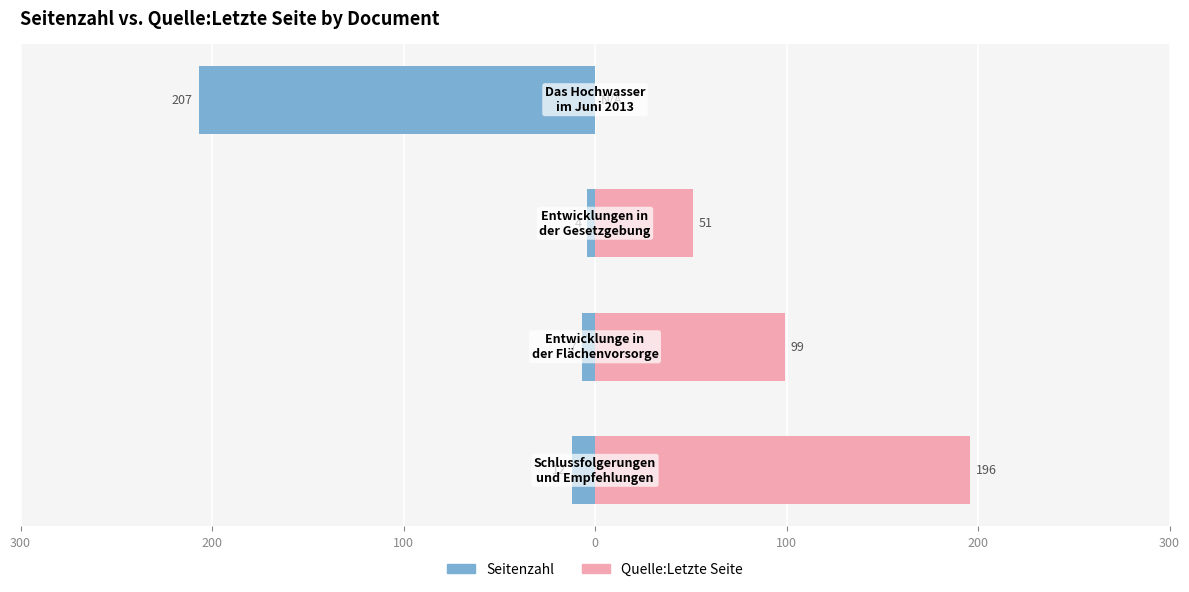

How many categories are shown in the chart?

4